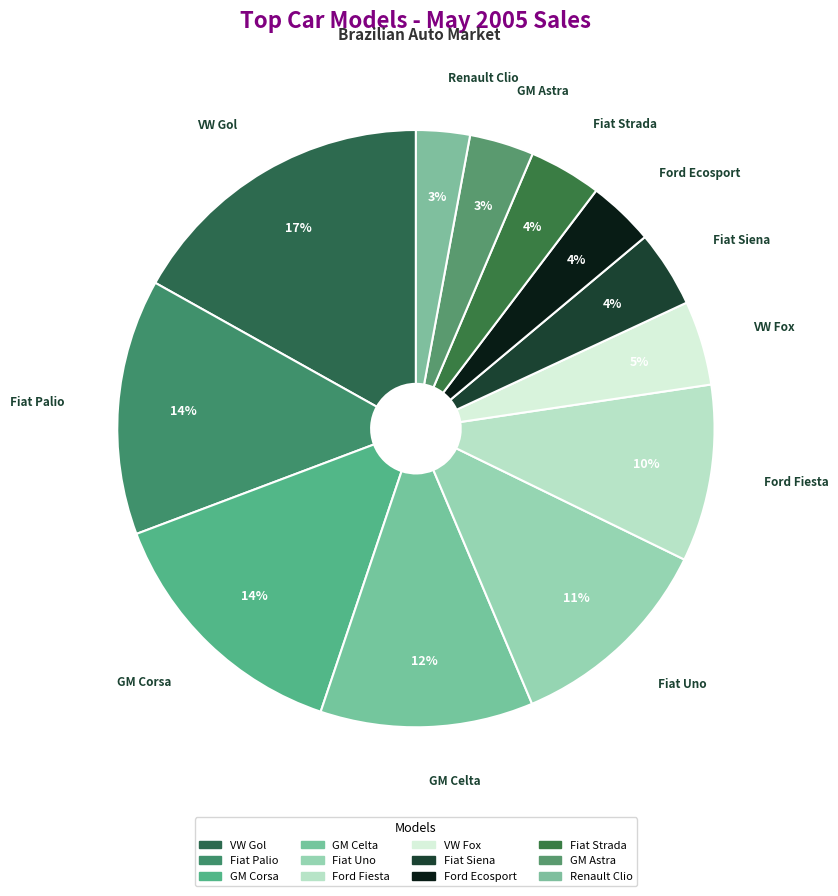

Is Fiat Palio the majority of the pie?

No